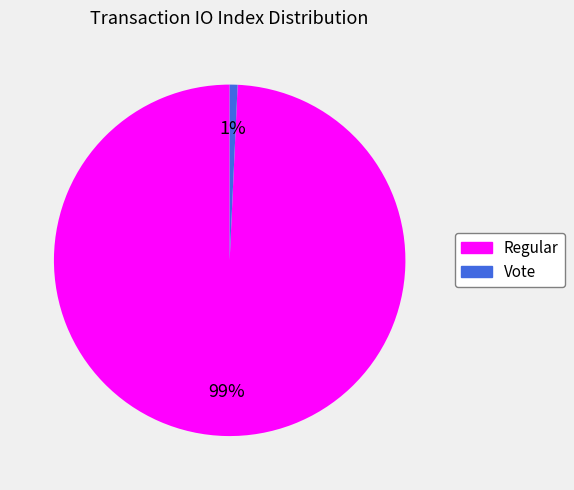

To the nearest percent, what is the combined percentage of Regular and Vote?

100%